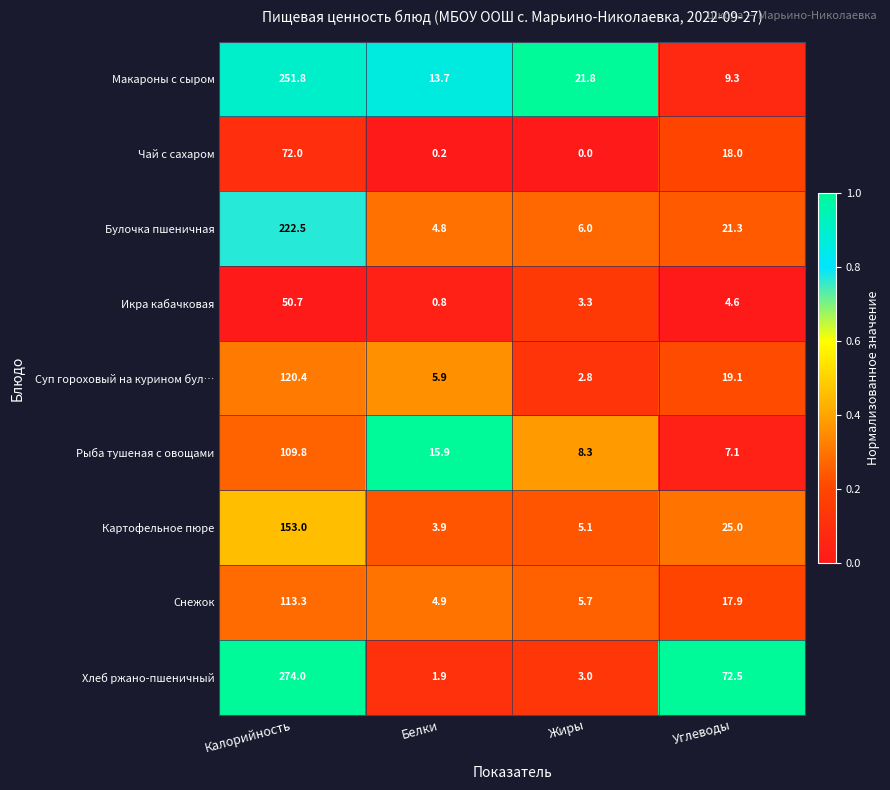

What is the difference between the Икра кабачковая values at Калорийность and Белки?

49.9